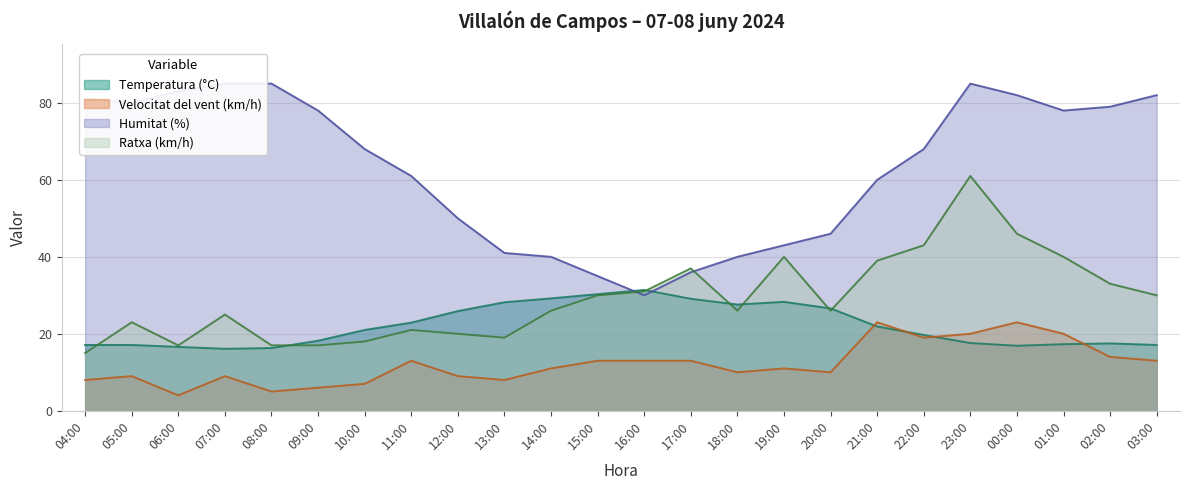

At which label is Ratxa (km/h) closest to 38?

17:00